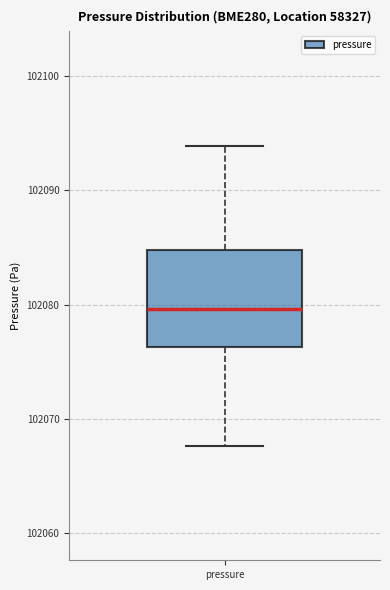

Transcribe this box plot: give where the median line is, the range the box spans, and where the two whiskers end, as read against the y-axis. The values are not printed on the chart, so give them approximately, as read against the axis.

median 102080, box 102076 to 102085, whiskers 102068 to 102094